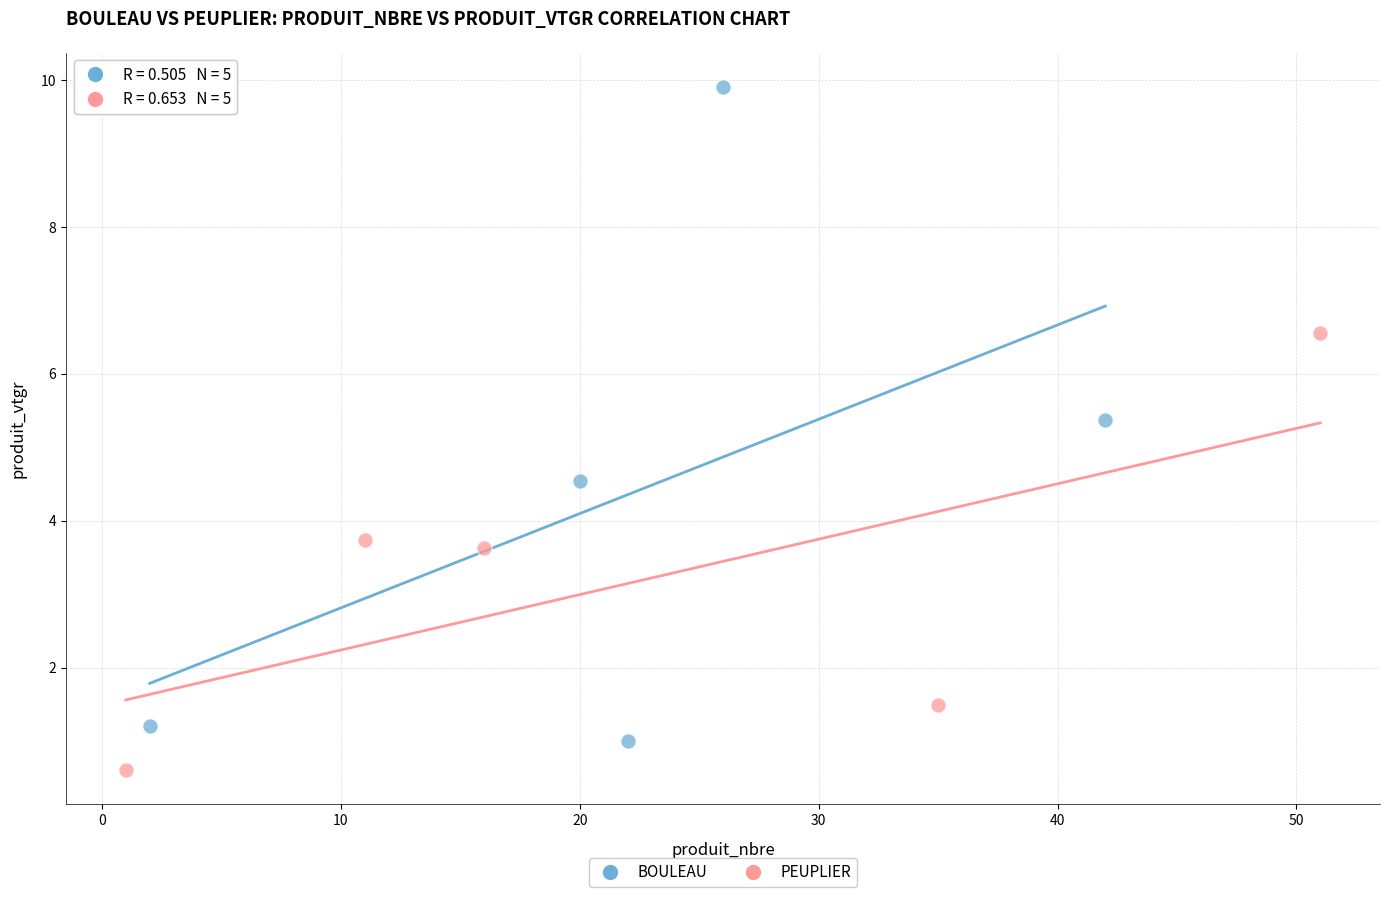

Which series has the widest spread of Y values?

BOULEAU